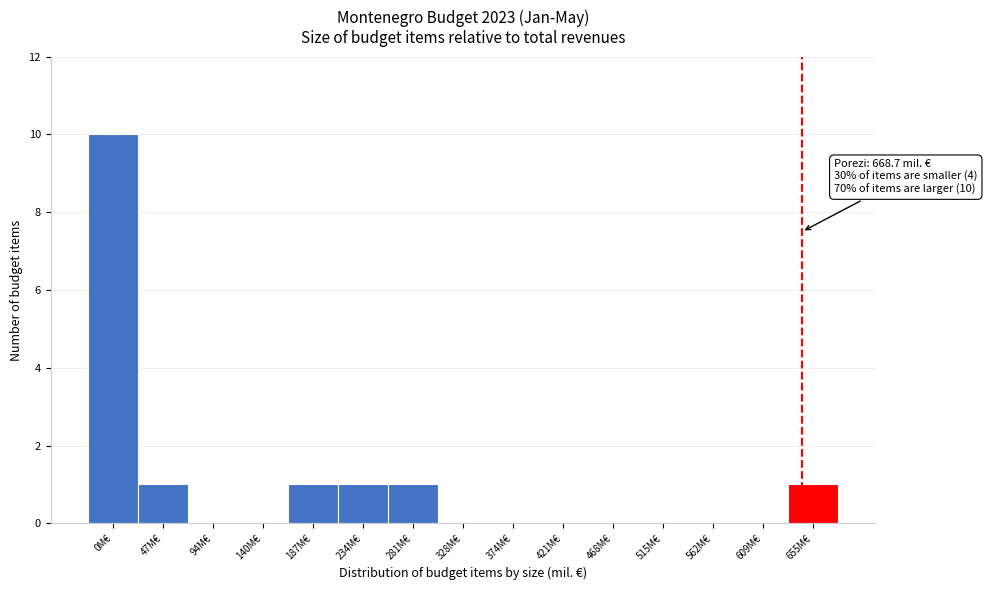

Reading left to right, list all the values displayed in this chart.

0M€=10	47M€=1	94M€=0	140M€=0	187M€=1	234M€=1	281M€=1	328M€=0	374M€=0	421M€=0	468M€=0	515M€=0	562M€=0	609M€=0	655M€=1